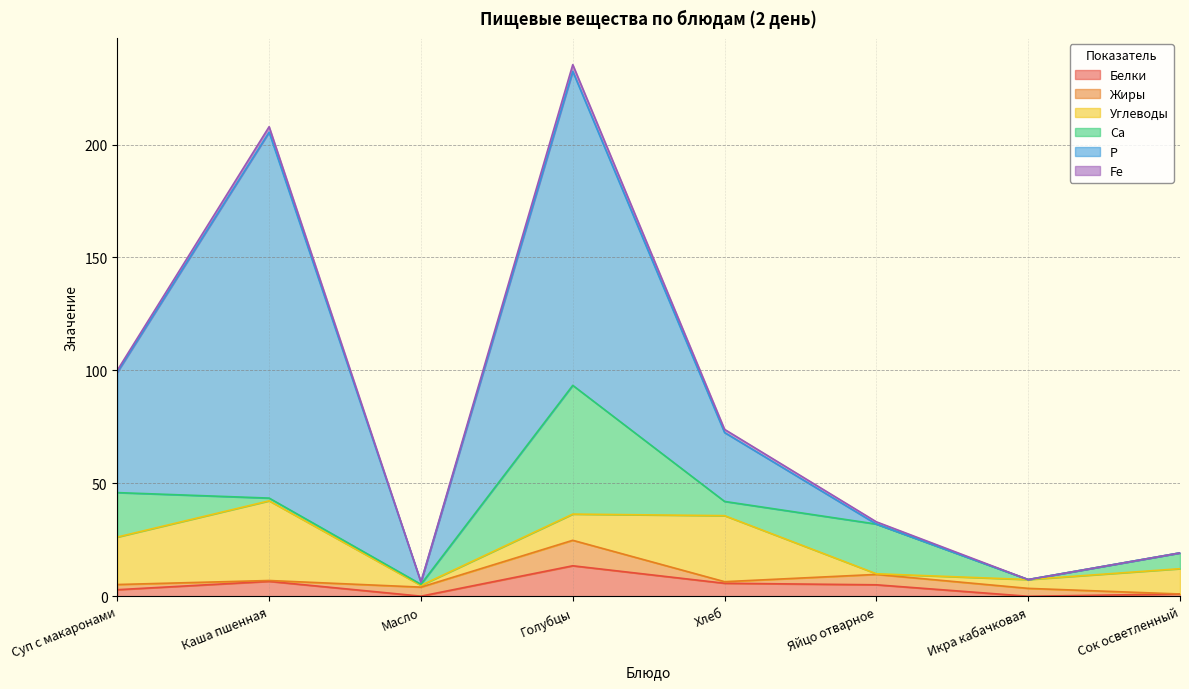

What is the sum of all Углеводы values?

113.2